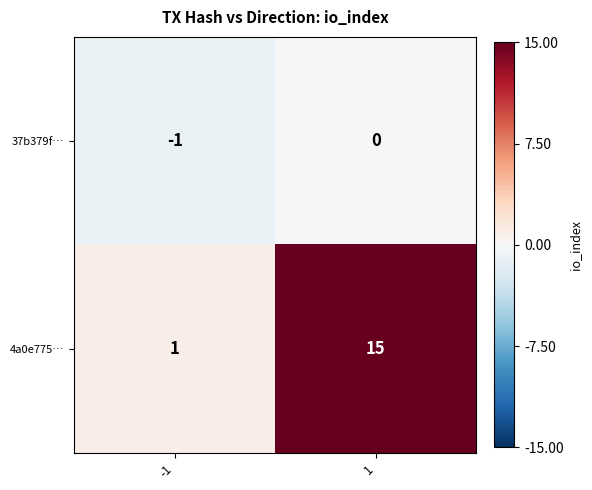

What is the difference between the highest and lowest values at 1?

15